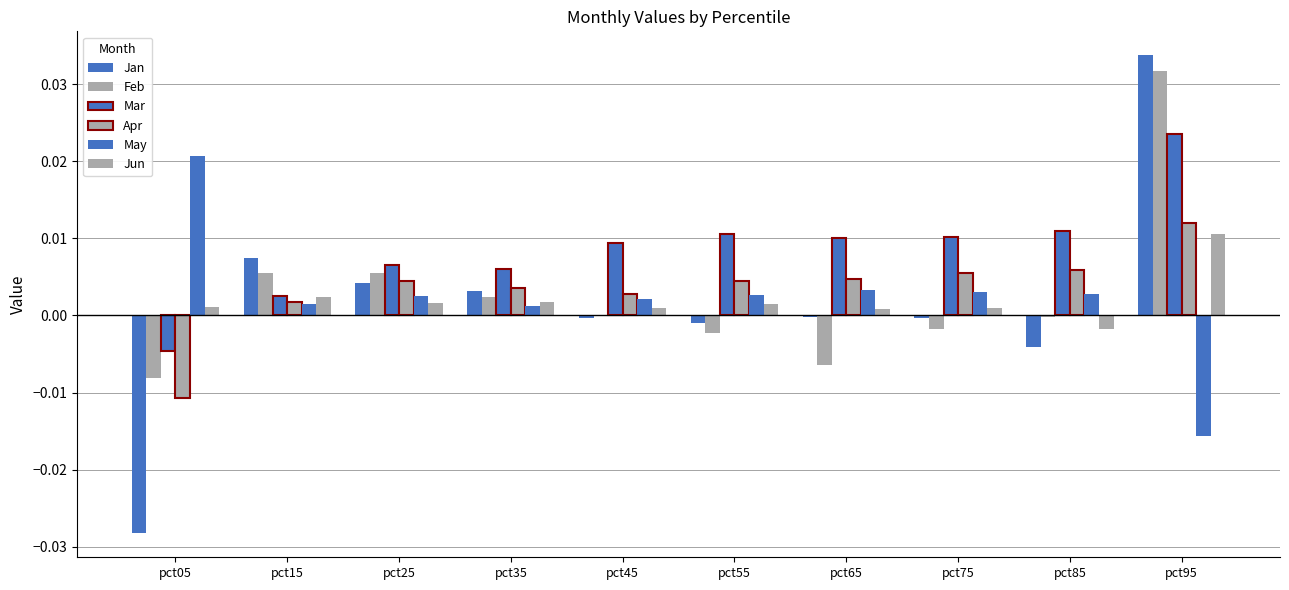

Are the bars horizontal?

No